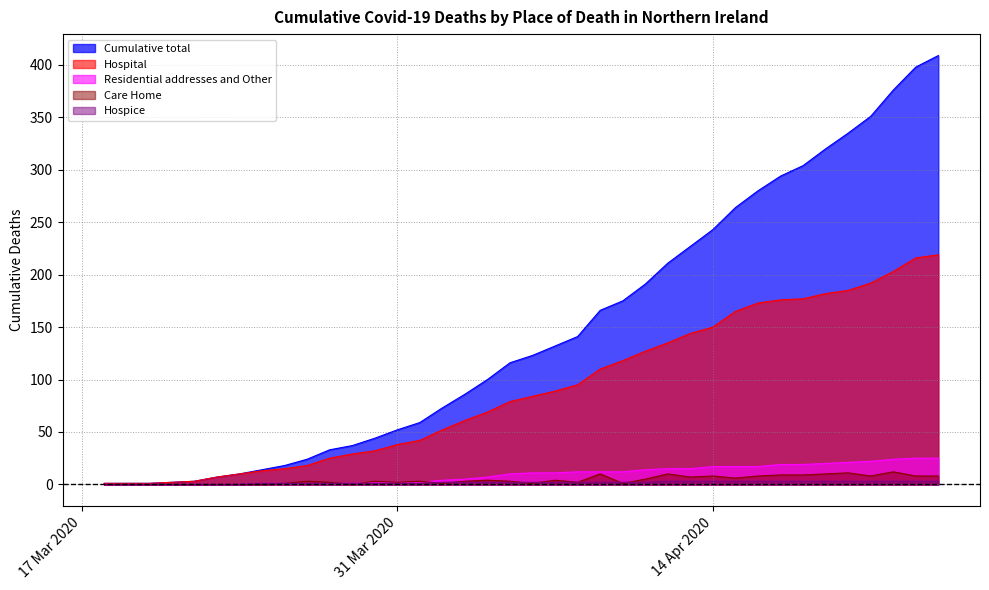

True or false: Residential addresses and Other has more than 2 interior local peaks.

False